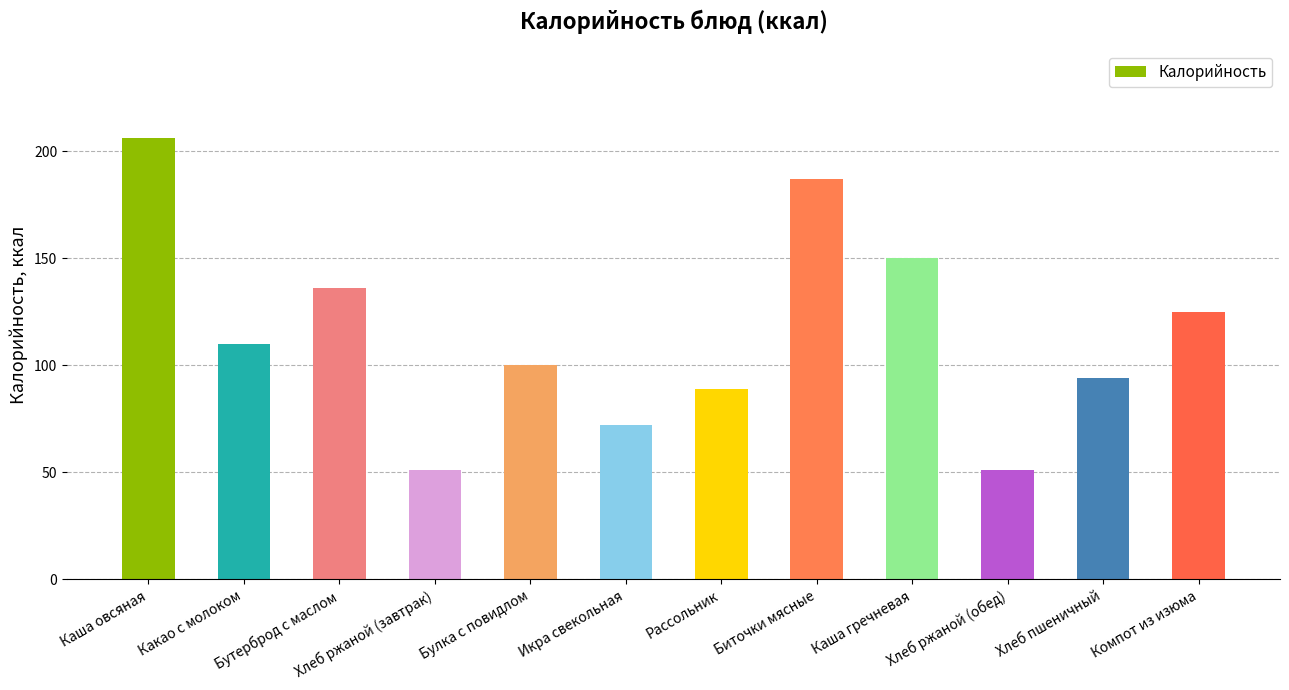

Count the number of categories in the chart.

12